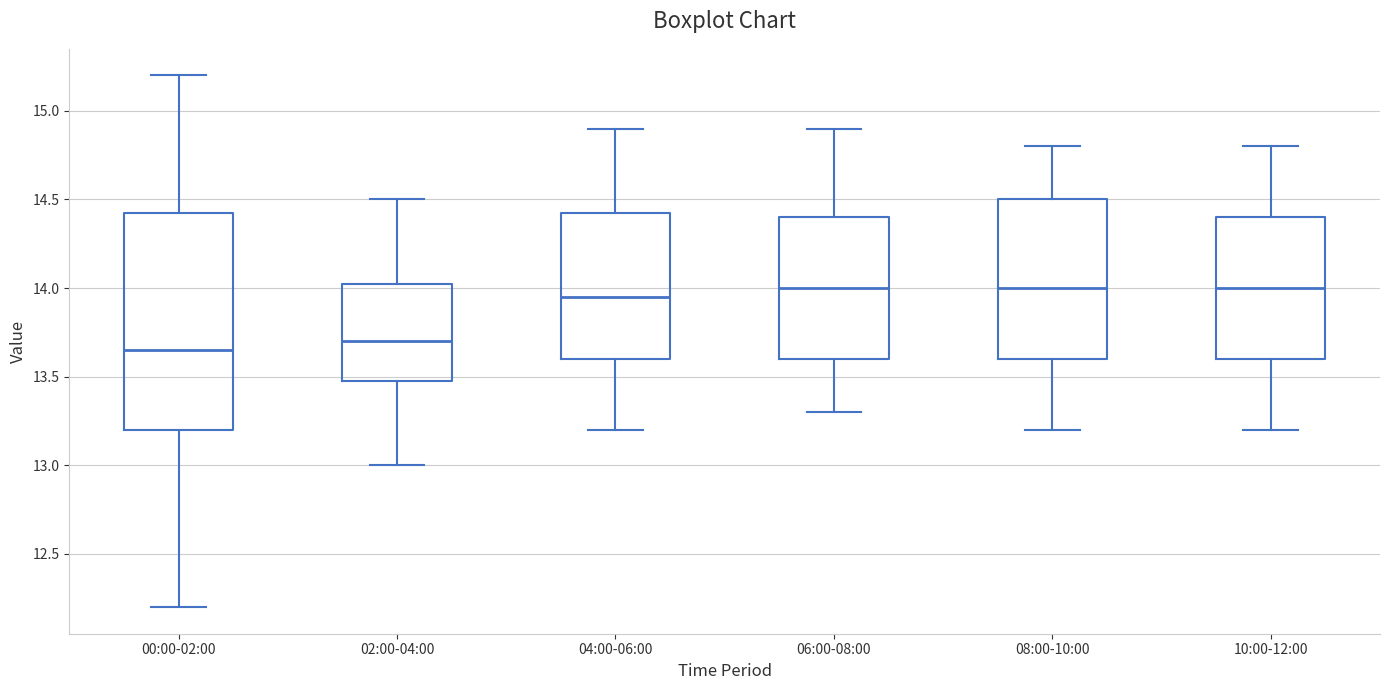

Comparing the boxes themselves (not the whiskers), which one is the tallest?

00:00-02:00